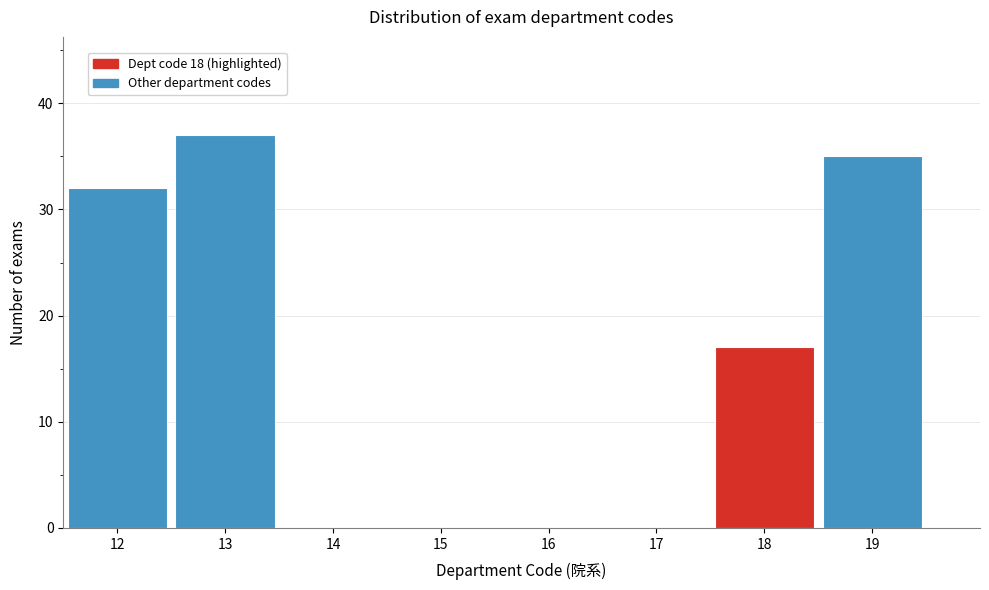

What is the height of the bar covering 11.5 to 12.5 on the x-axis? The values are not printed on the chart, so give them approximately, as read against the axis.

32